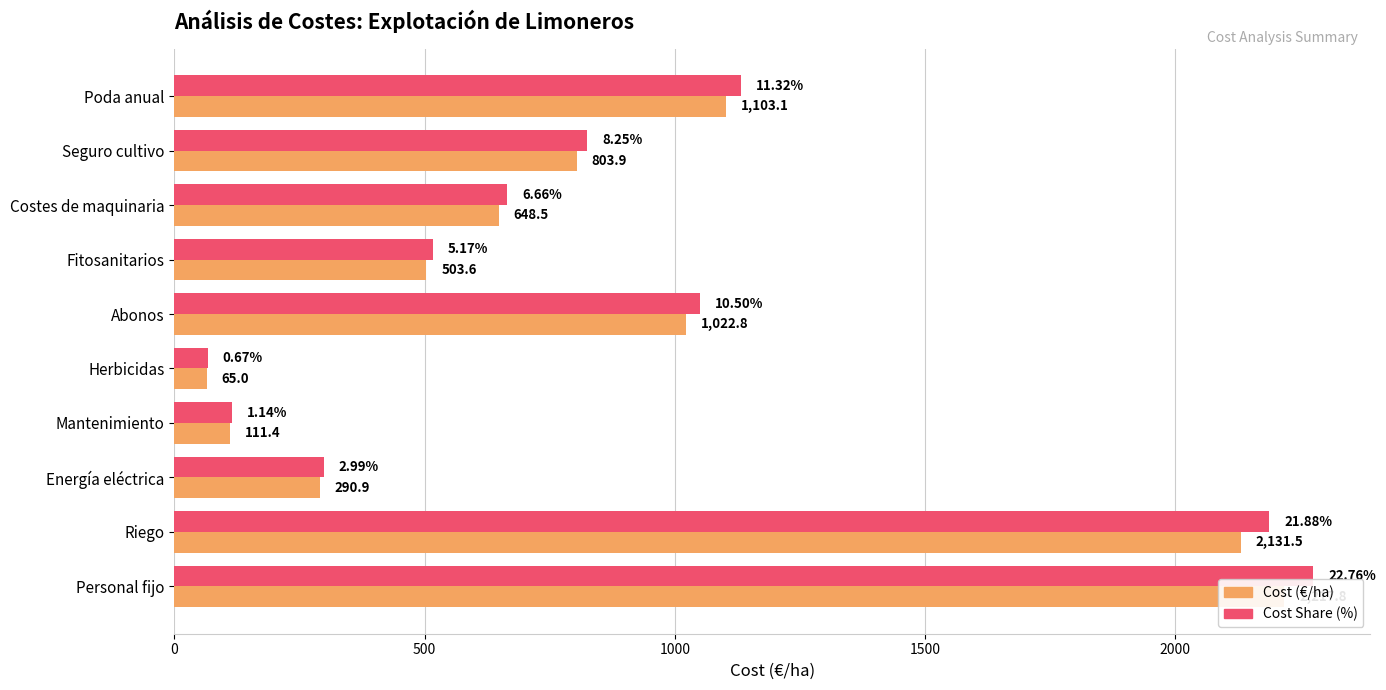

What is the minimum value shown in the chart?

65.0